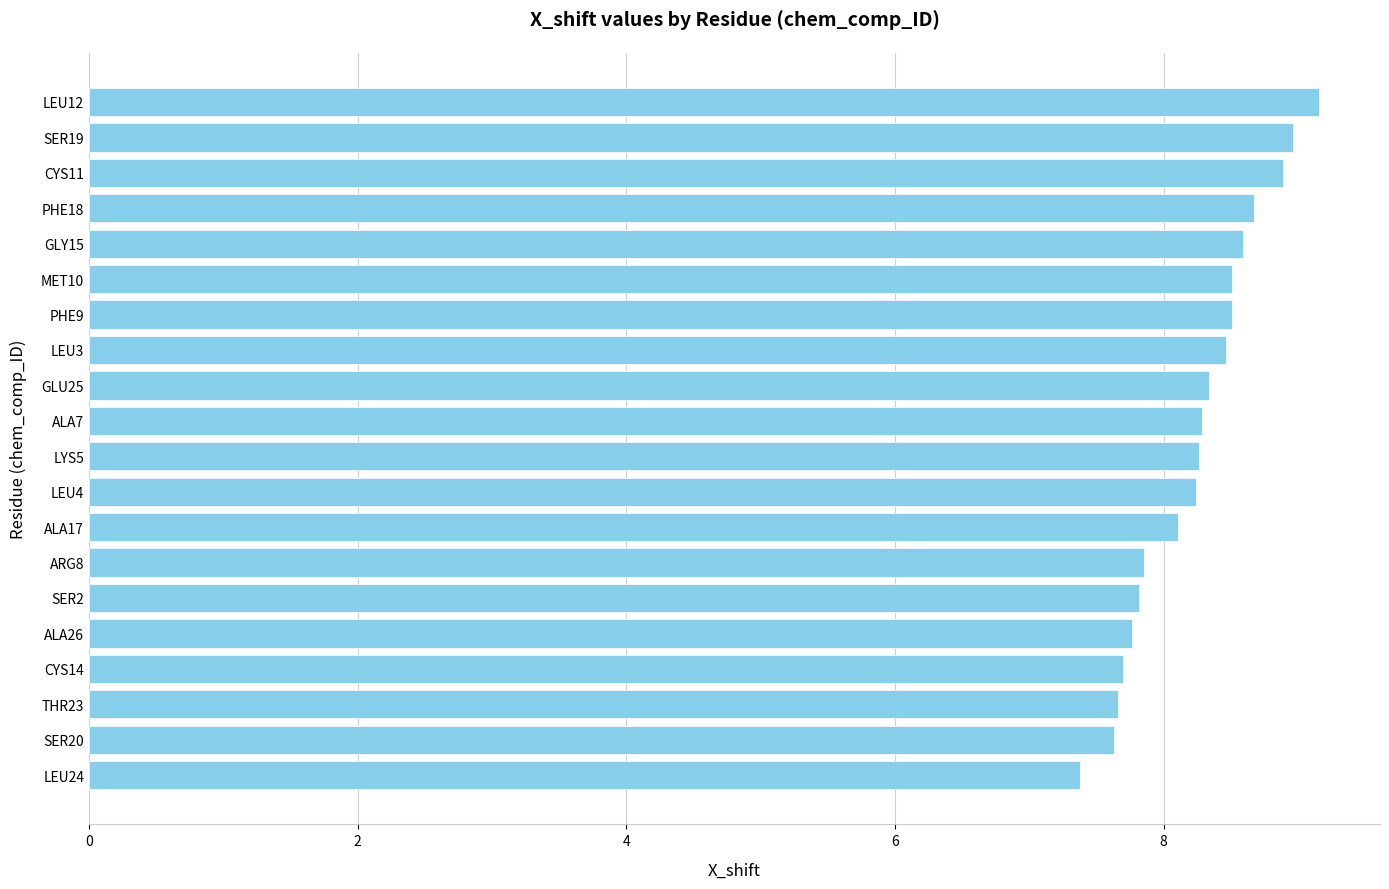

What is the sum of all values?

164.8